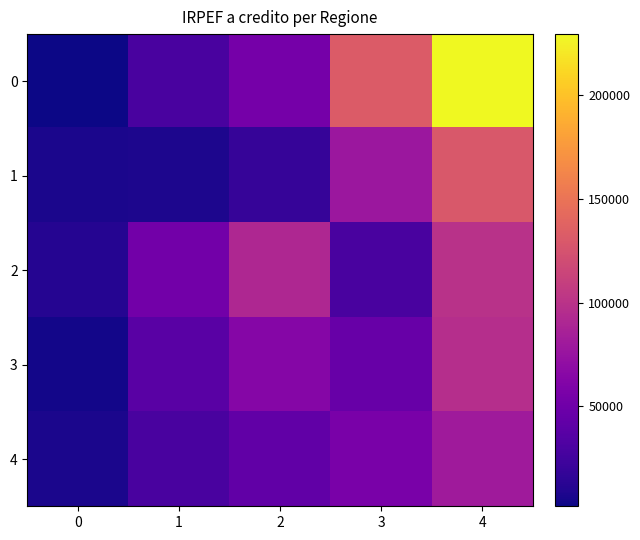

Reading left to right, extract all data points from this chart.

0: 0=1863.0	1=29417.0	2=53870.5	3=132551.5	4=229557.0
1: 0=6951.0	1=7607.5	2=18994.0	3=78163.0	4=129349.0
2: 0=11641.0	1=51958.5	2=91639.5	3=29043.5	4=98971.0
3: 0=4118.0	1=37837.0	2=63621.5	3=45945.0	4=96991.0
4: 0=7072.0	1=29013.5	2=42570.5	3=56776.0	4=80277.0